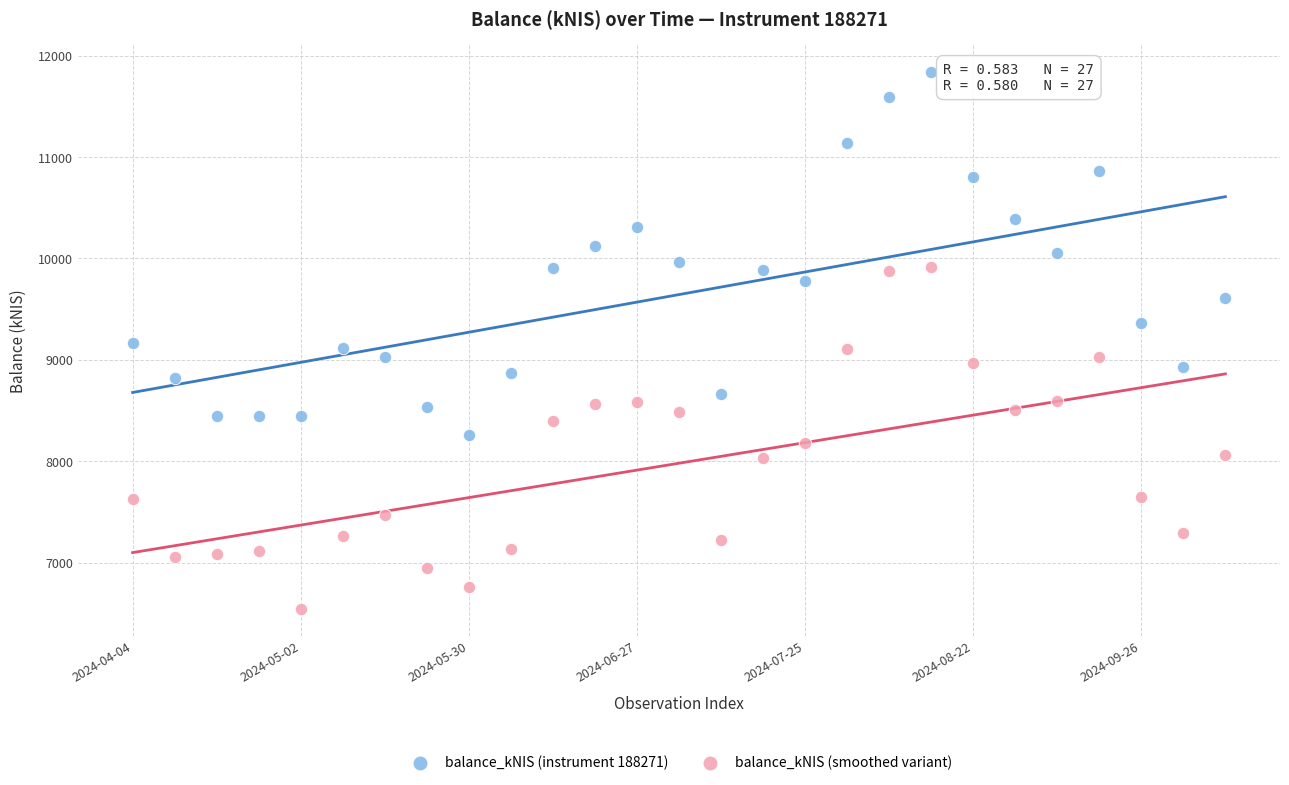

Which series reaches the maximum Y coordinate?

balance_kNIS (instrument 188271)